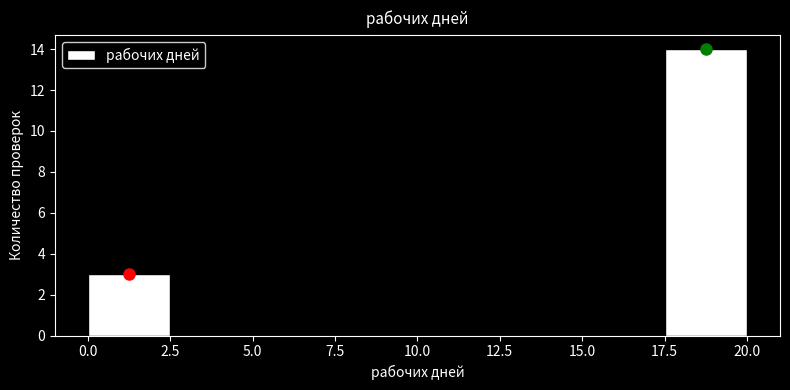

What is the height of the bar covering 17.5 to 20.0 on the x-axis? The values are not printed on the chart, so give them approximately, as read against the axis.

14